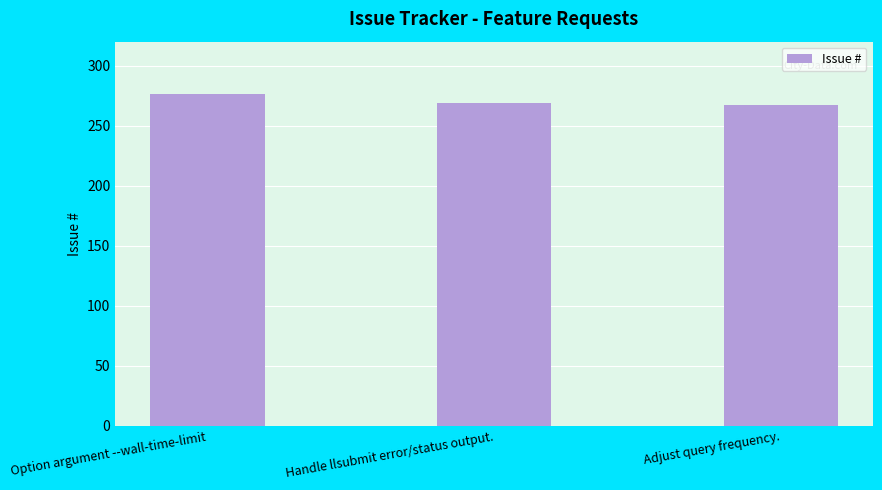

What is the approximate value at Handle llsubmit error/status output.?

269